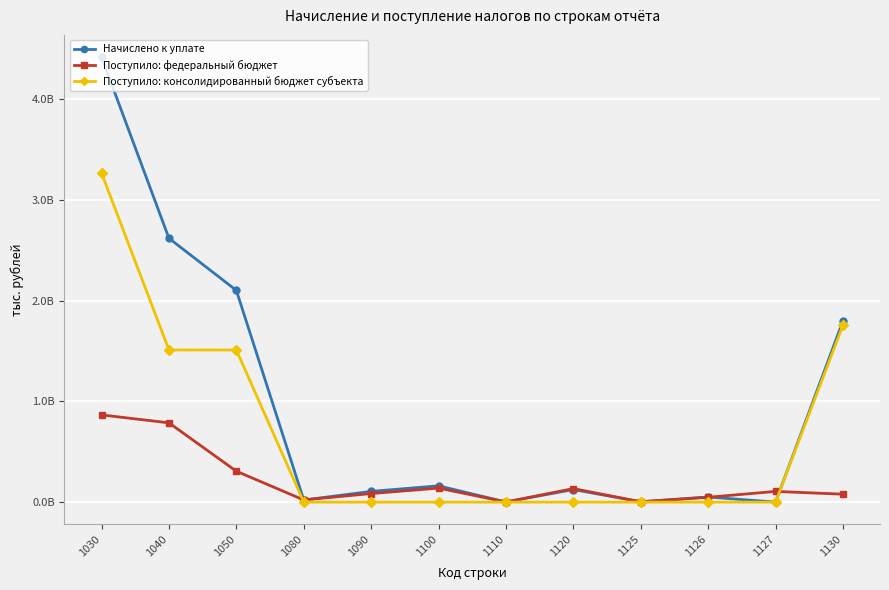

True or false: Поступило: федеральный бюджет has more than 0 points higher than both neighbors.

True